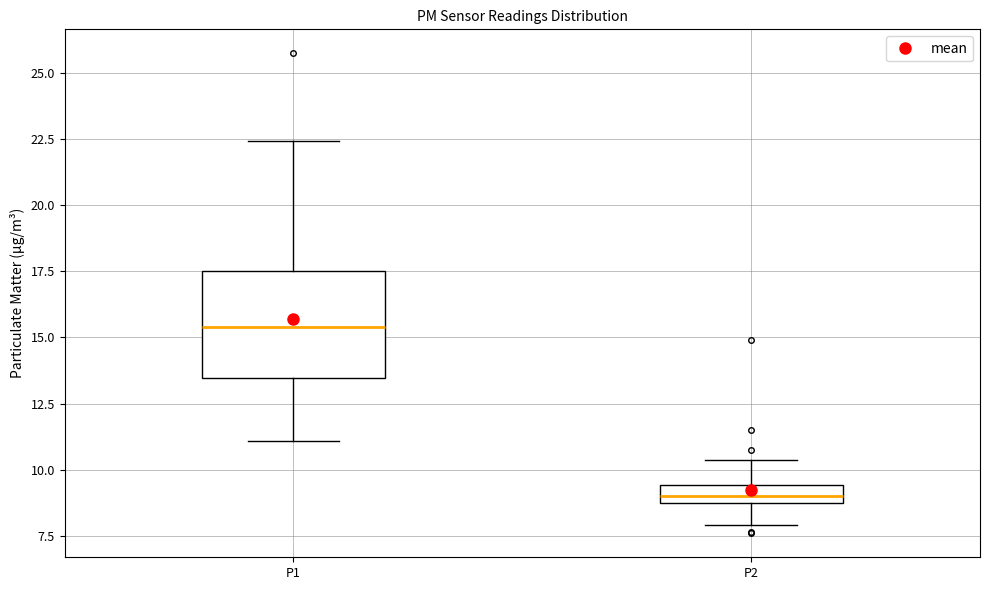

Where is the lower edge of the box for P2 on the y-axis? The values are not printed on the chart, so give them approximately, as read against the axis.

9.0